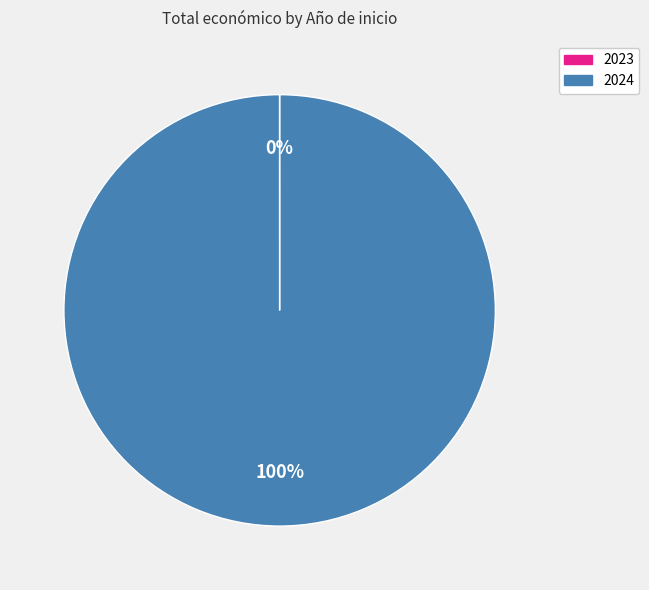

To the nearest percent, what is the difference between the largest and smallest slice percentages?

100%